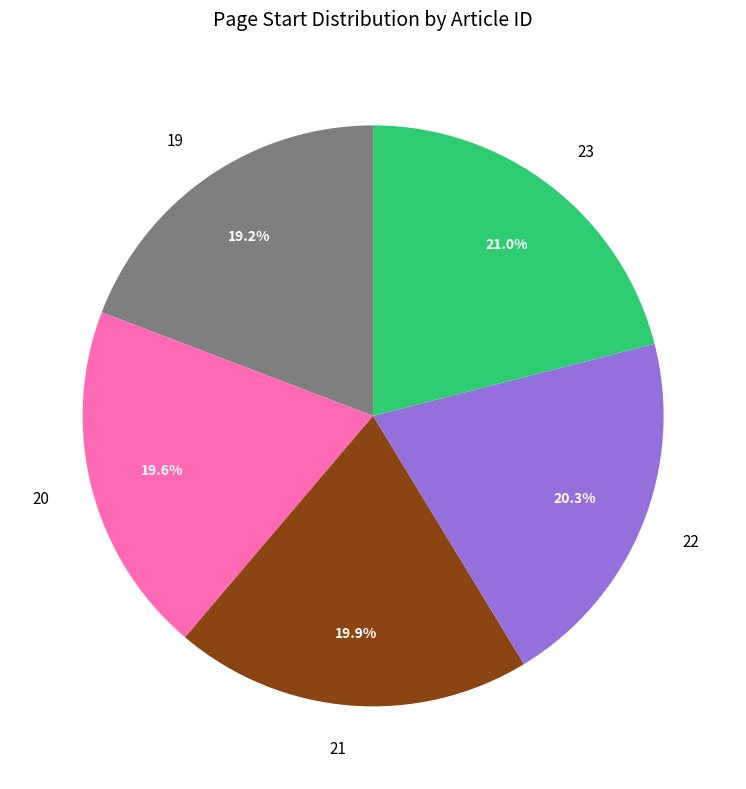

What is the ratio of the value at 21 to the value at 20?

1.0